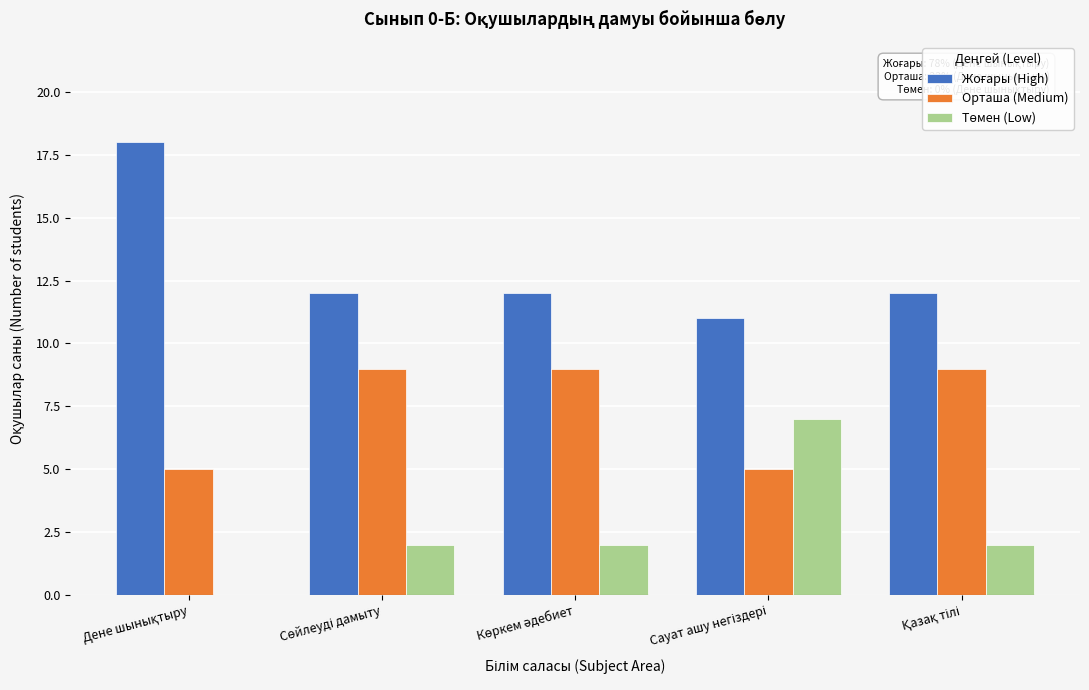

Are the bars grouped side by side (vs. stacked)?

Yes